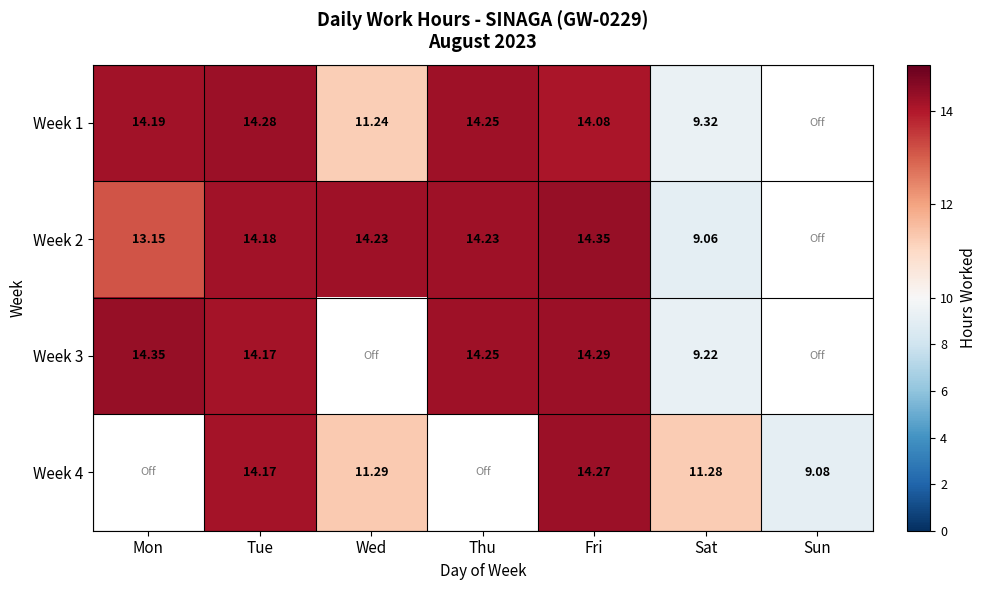

Is the value of Week 3 at Sat greater than the value of Week 2 at Sat?

Yes